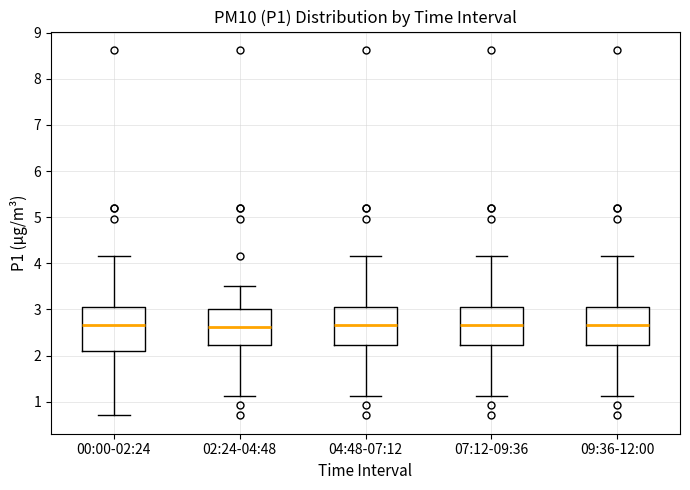

Reading left to right, read every box against the y-axis: the position of its median line, the range the box covers, and the ends of its whiskers. The values are not printed on the chart, so give them approximately, as read against the axis.

00:00-02:24: median 2.7, box 2.1 to 3.0, whiskers 0.7 to 4.2
02:24-04:48: median 2.6, box 2.2 to 3.0, whiskers 1.1 to 3.5
04:48-07:12: median 2.7, box 2.2 to 3.0, whiskers 1.1 to 4.2
07:12-09:36: median 2.7, box 2.2 to 3.0, whiskers 1.1 to 4.2
09:36-12:00: median 2.7, box 2.2 to 3.0, whiskers 1.1 to 4.2